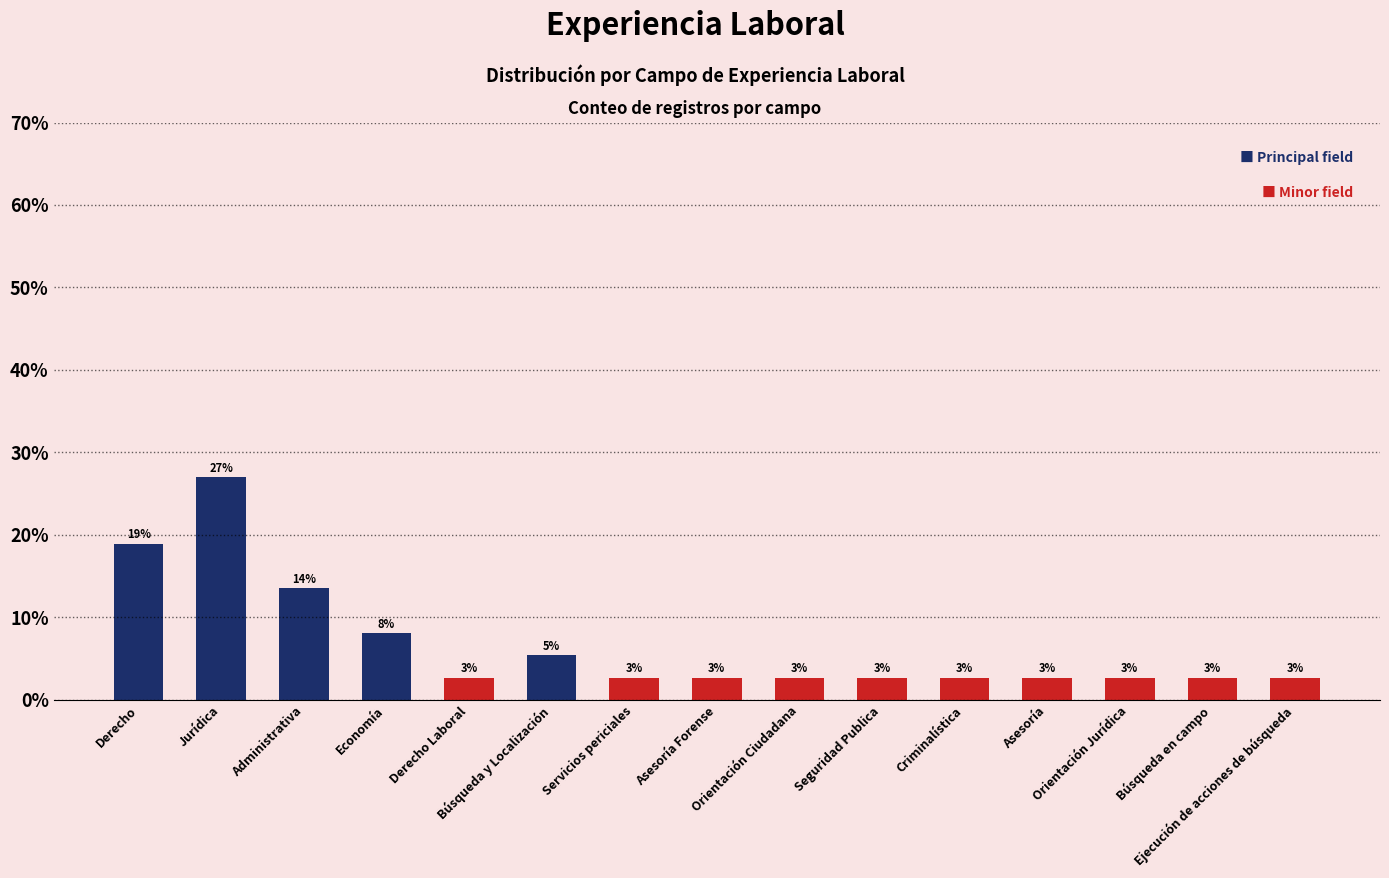

What value does the data have at Seguridad Publica?

2.7